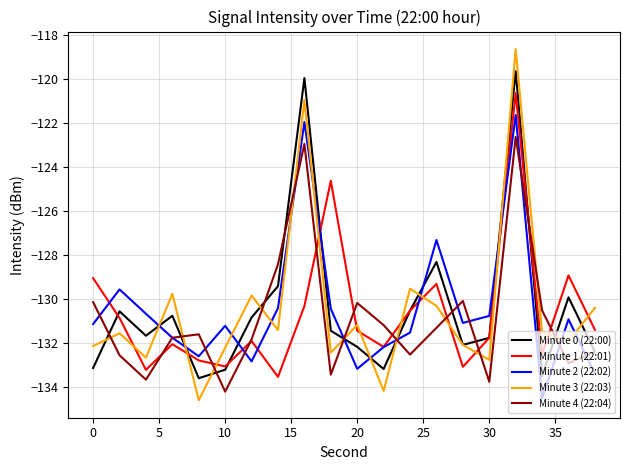

What is the smallest value displayed?

-134.6